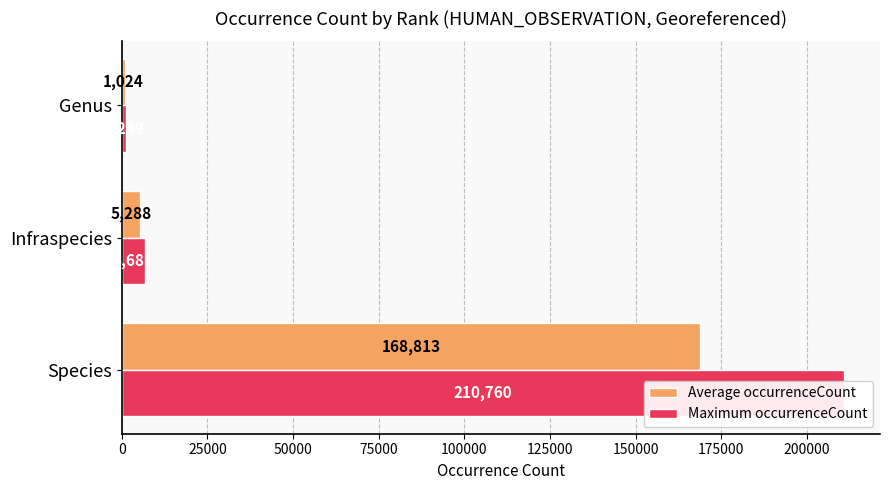

How many values in the Maximum occurrenceCount series are below 6681?

1